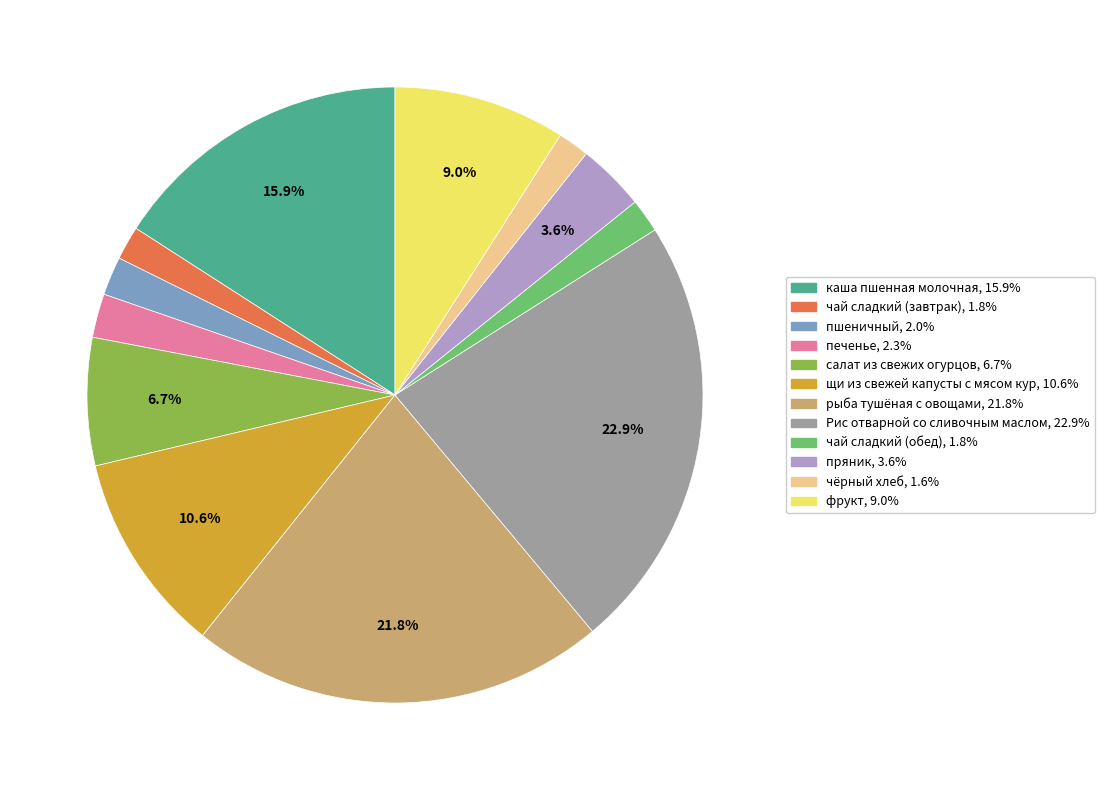

To the nearest percent, what is the combined percentage of чай сладкий (обед) and пшеничный?

4%